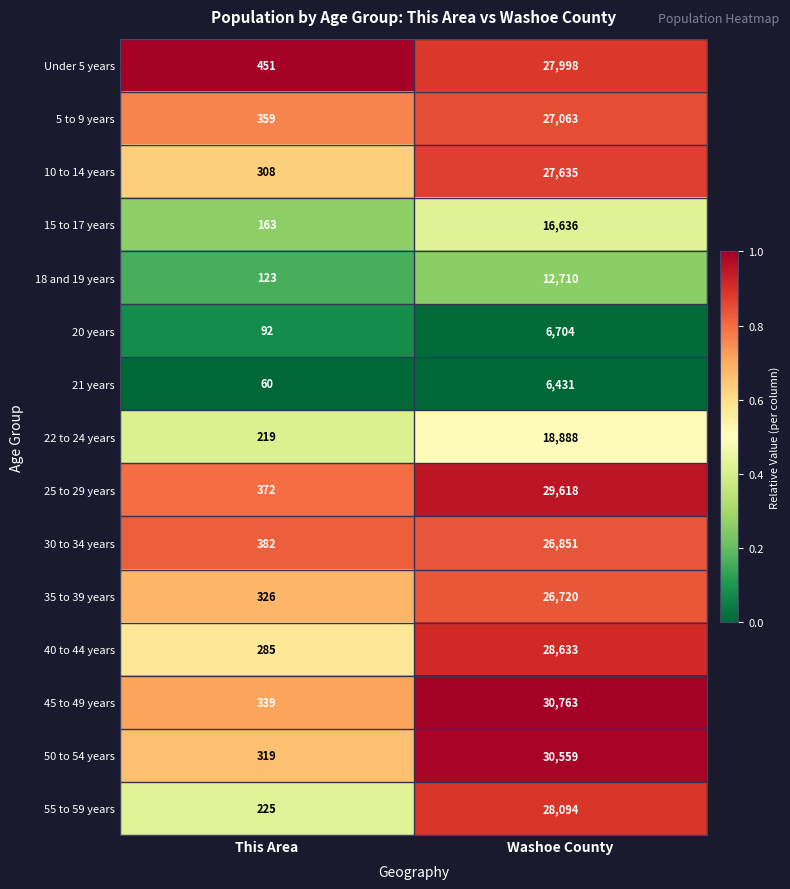

Reading left to right, extract all data points from this chart.

Under 5 years: 451	27998
5 to 9 years: 359	27063
10 to 14 years: 308	27635
15 to 17 years: 163	16636
18 and 19 years: 123	12710
20 years: 92	6704
21 years: 60	6431
22 to 24 years: 219	18888
25 to 29 years: 372	29618
30 to 34 years: 382	26851
35 to 39 years: 326	26720
40 to 44 years: 285	28633
45 to 49 years: 339	30763
50 to 54 years: 319	30559
55 to 59 years: 225	28094